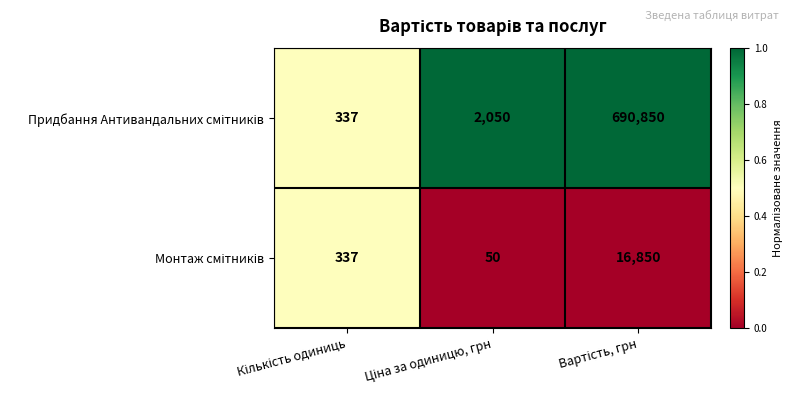

What is the minimum value shown in the chart?

50